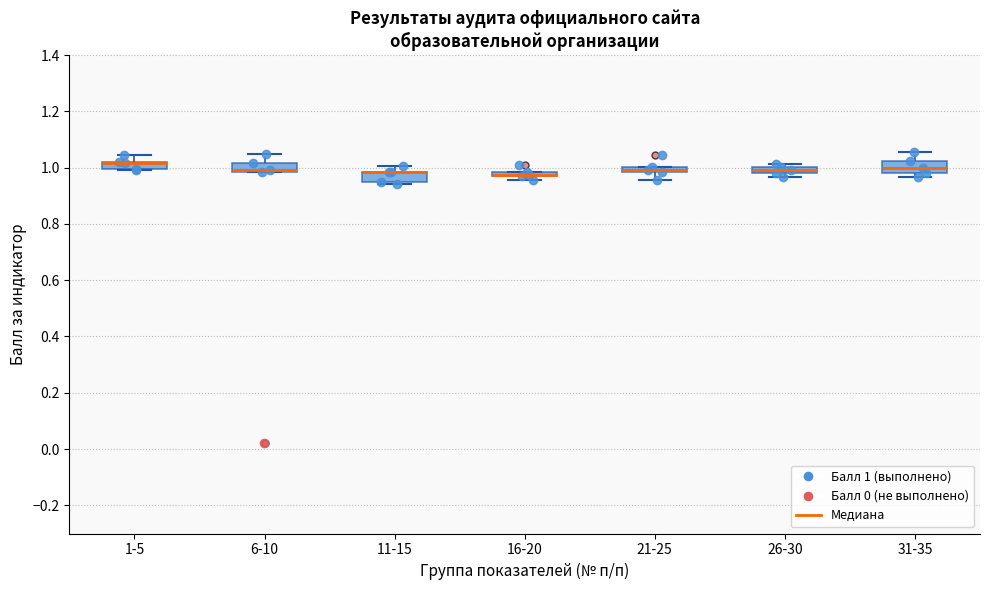

Where is the lower edge of the box for 11-15 on the y-axis? The values are not printed on the chart, so give them approximately, as read against the axis.

0.94